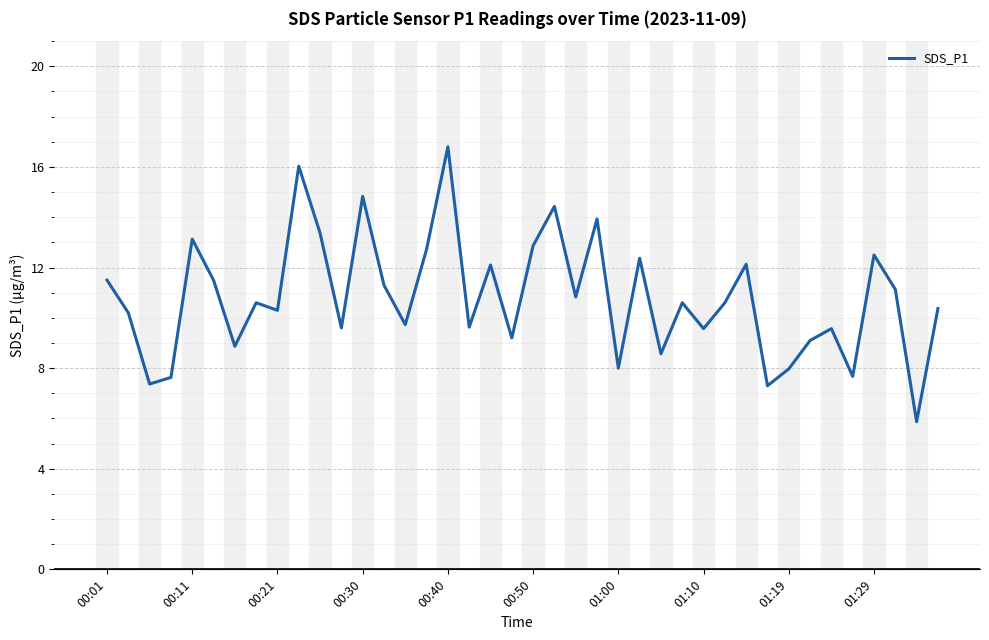

What is the sum of all values?

431.8